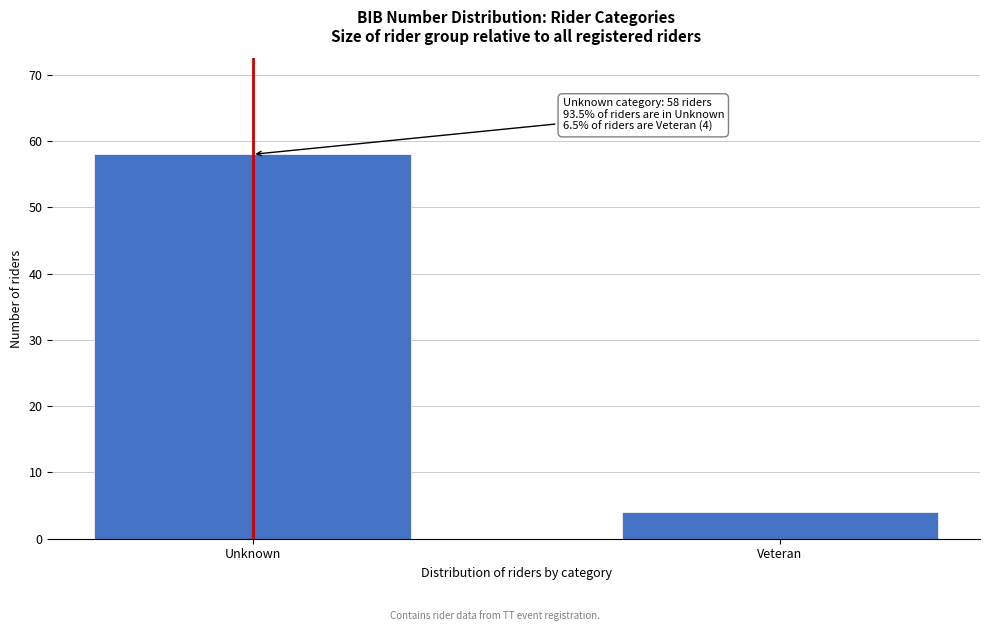

Reading right to left, what are all the values shown in this chart?

4	58